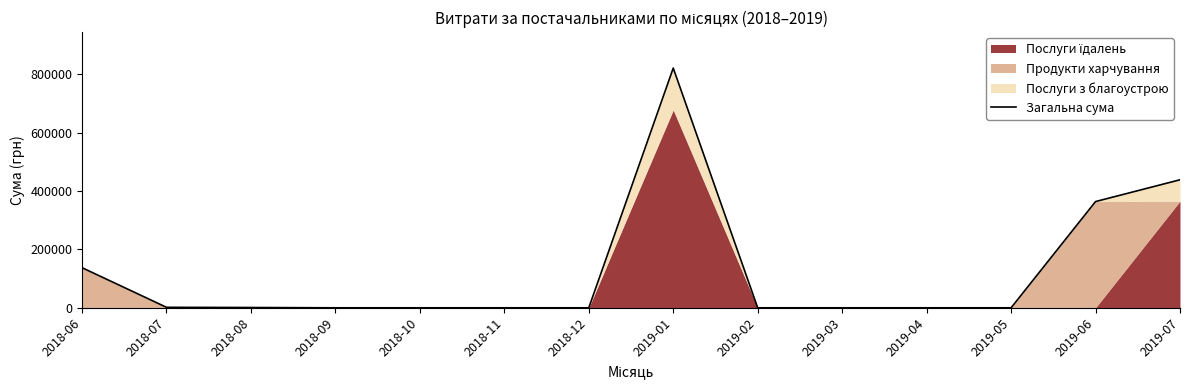

Rank the categories by value from lowest to highest.

2018-09, 2018-10, 2018-11, 2018-12, 2019-02, 2019-03, 2019-04, 2019-05, 2018-08, 2018-07, 2018-06, 2019-06, 2019-07, 2019-01